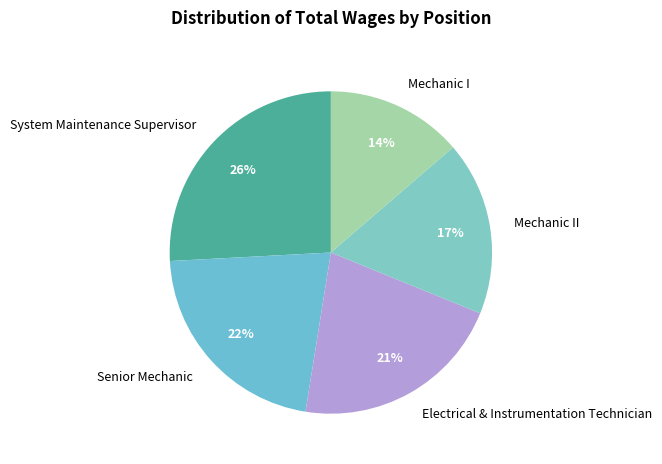

Between System Maintenance Supervisor and Electrical & Instrumentation Technician, which is larger?

System Maintenance Supervisor